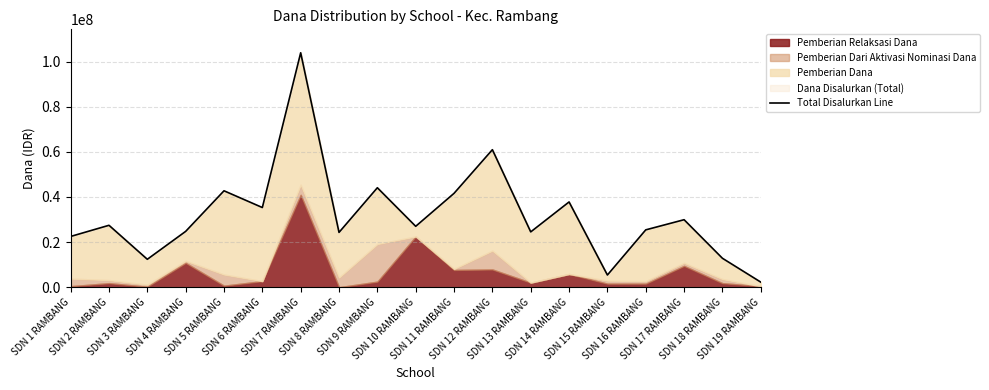

What is the change in value from SDN 10 RAMBANG to SDN 15 RAMBANG?

-21600000